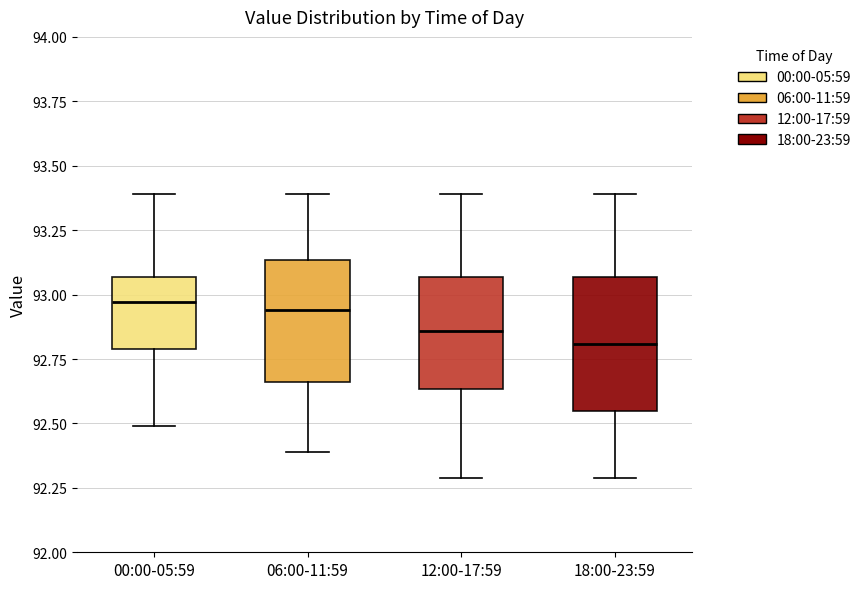

Reading left to right, read every box against the y-axis: the position of its median line, the range the box covers, and the ends of its whiskers. The values are not printed on the chart, so give them approximately, as read against the axis.

00:00-05:59: median 92.95, box 92.80 to 93.05, whiskers 92.50 to 93.40
06:00-11:59: median 92.95, box 92.65 to 93.15, whiskers 92.40 to 93.40
12:00-17:59: median 92.85, box 92.65 to 93.05, whiskers 92.30 to 93.40
18:00-23:59: median 92.80, box 92.55 to 93.05, whiskers 92.30 to 93.40